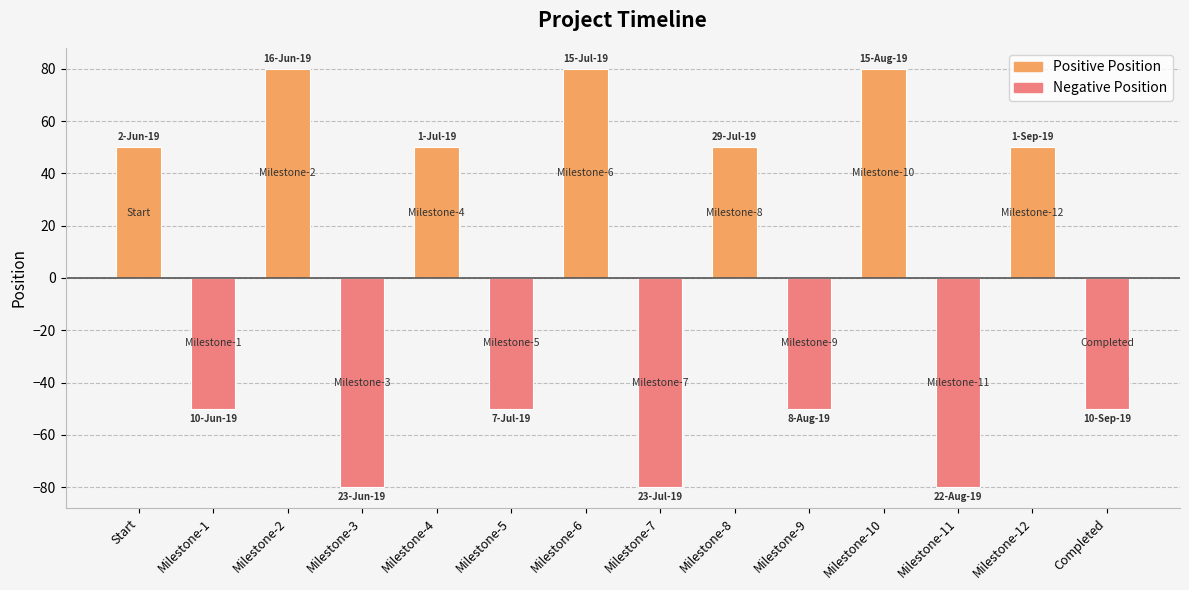

Reading left to right, extract all data points from this chart.

50	-50	80	-80	50	-50	80	-80	50	-50	80	-80	50	-50